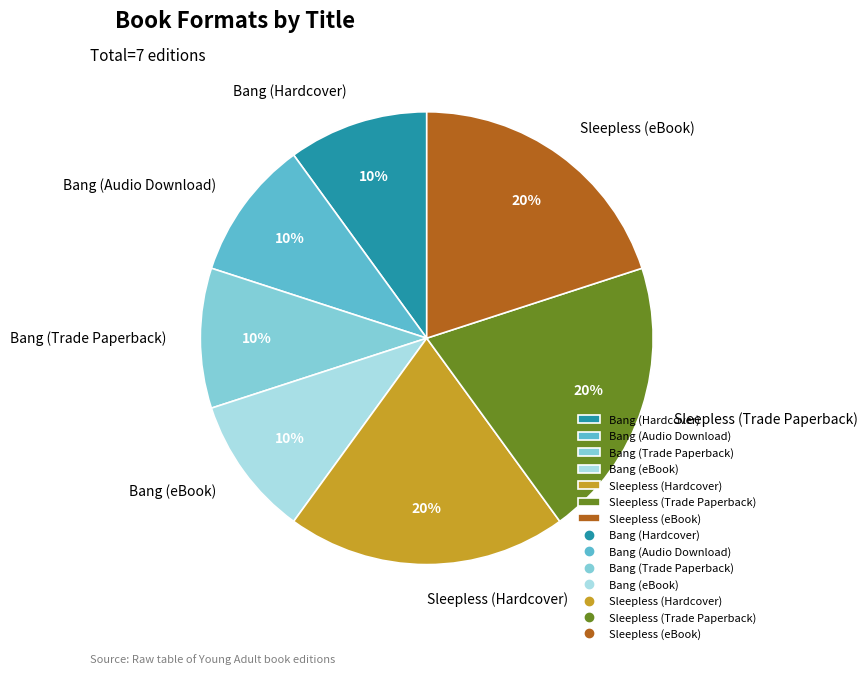

Is Bang (Audio Download) the majority of the pie?

No